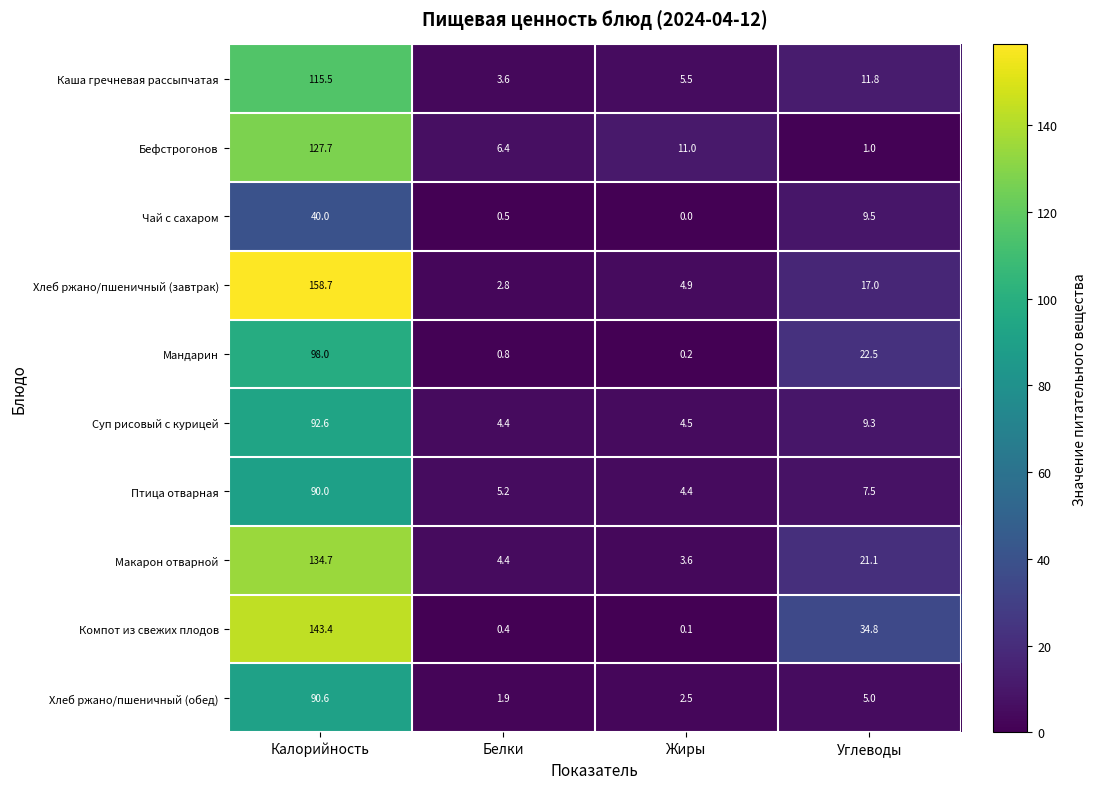

Between Калорийность and Углеводы, which series saw the biggest shift?

Хлеб ржано/пшеничный (завтрак)